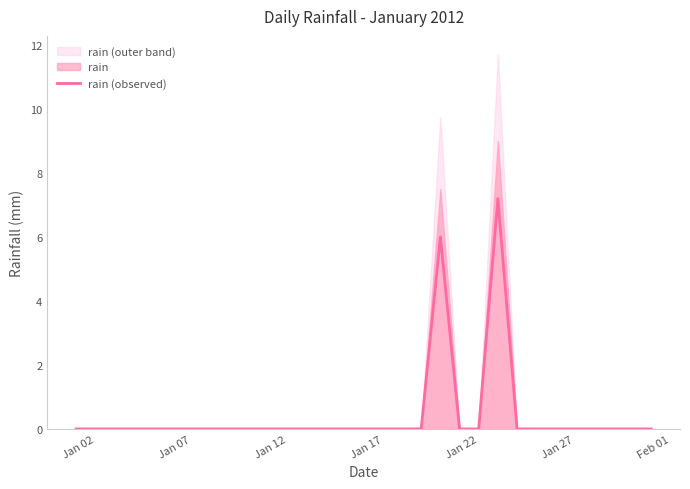

What is the maximum value for rain (observed)?

7.2